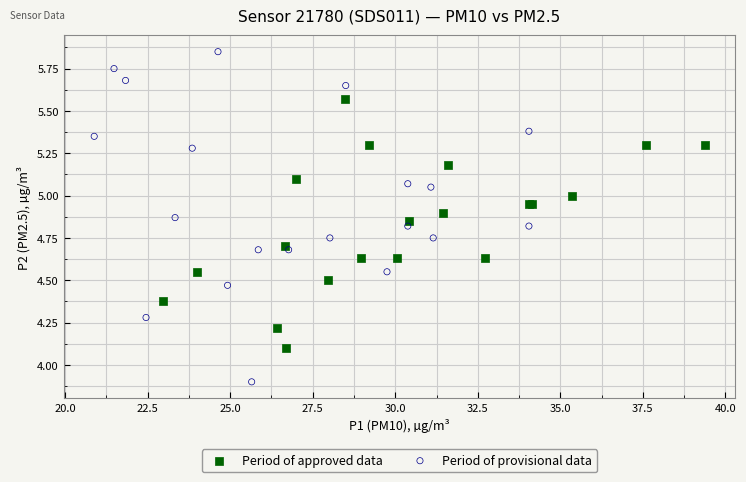

Which series has the widest spread of Y values?

Period of provisional data